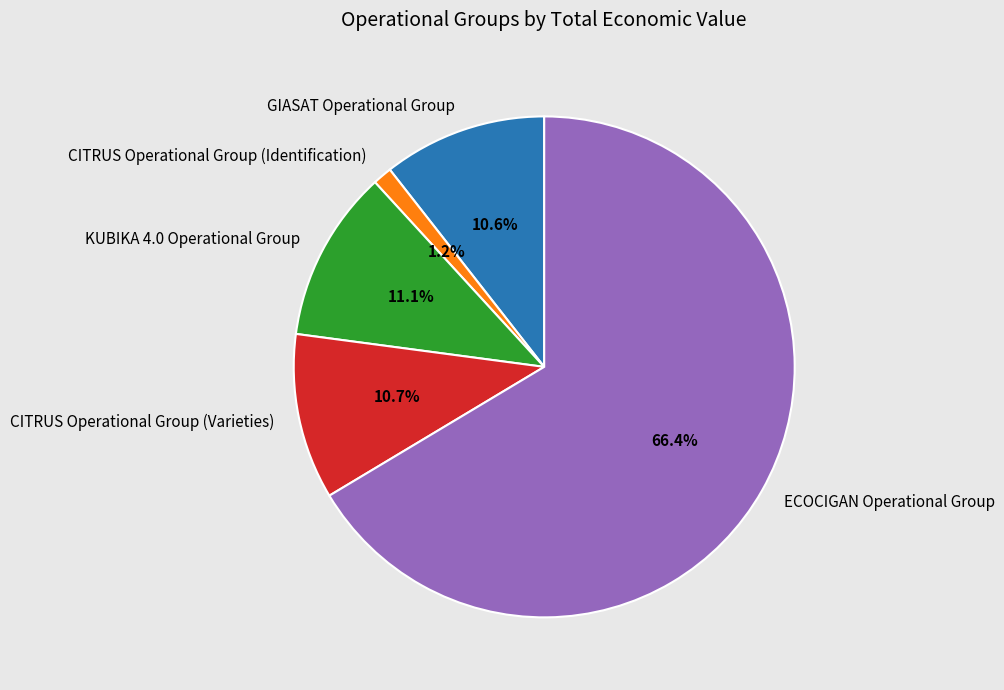

Which has a higher value, CITRUS Operational Group (Identification) or CITRUS Operational Group (Varieties)?

CITRUS Operational Group (Varieties)